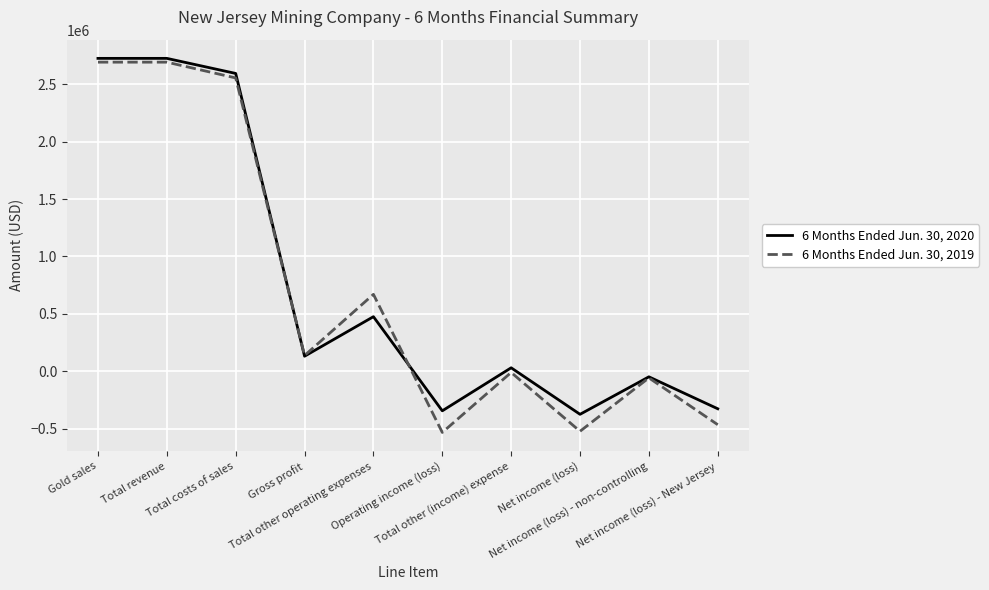

Where is the first local minimum for 6 Months Ended Jun. 30, 2020?

Gross profit